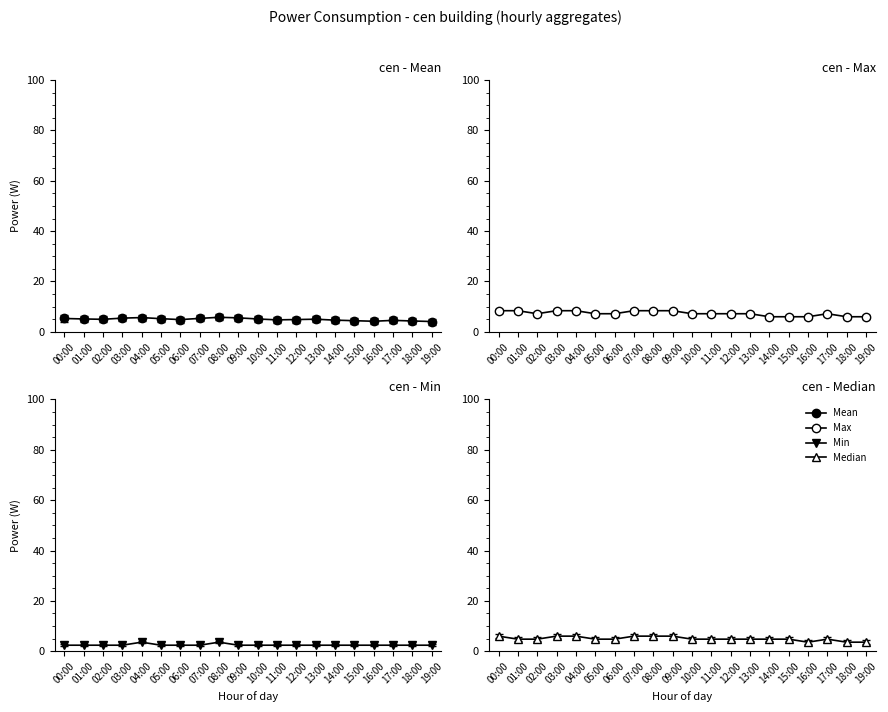

Reading left to right, what are all the values shown in this chart?

cen_hourly_mean: 5.3	5.1	5.0	5.5	5.7	5.2	4.9	5.3	5.8	5.6	5.1	4.8	4.9	5.0	4.7	4.4	4.2	4.6	4.3	4.1
cen_hourly_max: 8.4	8.4	7.2	8.4	8.4	7.2	7.2	8.4	8.4	8.4	7.2	7.2	7.2	7.2	6.0	6.0	6.0	7.2	6.0	6.0
cen_hourly_min: 2.4	2.4	2.4	2.4	3.6	2.4	2.4	2.4	3.6	2.4	2.4	2.4	2.4	2.4	2.4	2.4	2.4	2.4	2.4	2.4
cen_hourly_median: 6.0	4.8	4.8	6.0	6.0	4.8	4.8	6.0	6.0	6.0	4.8	4.8	4.8	4.8	4.8	4.8	3.6	4.8	3.6	3.6